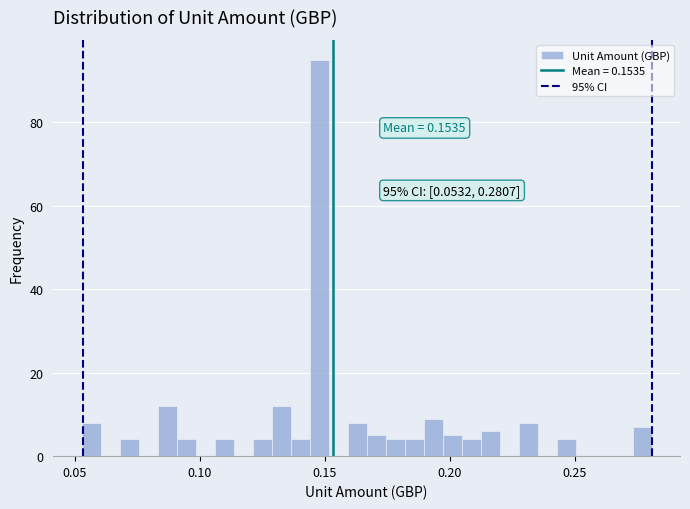

Read against the x-axis, roughly where is the centre of the tallest bar?

0.150